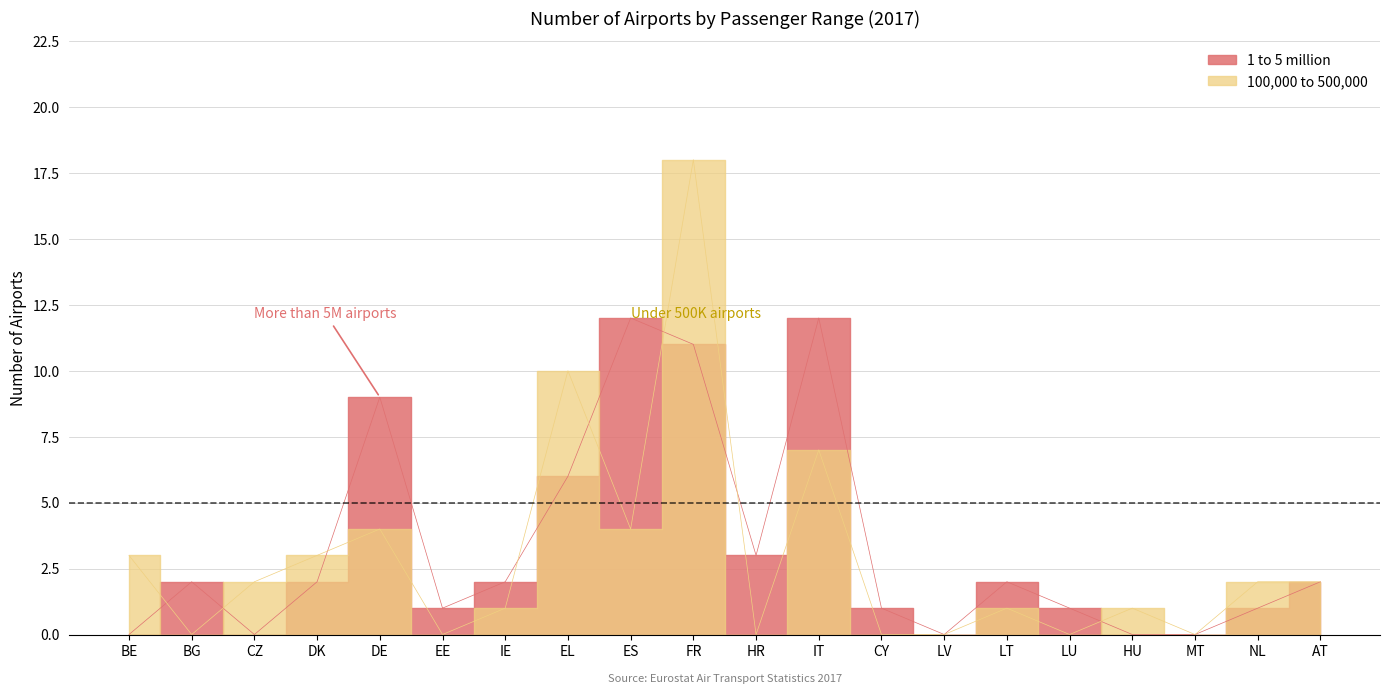

How many lines are shown in the chart?

2